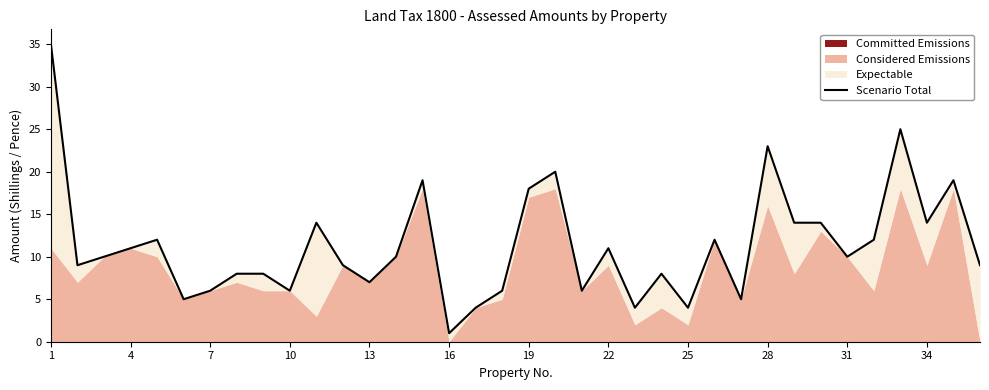

What is the difference between the maximum and second lowest values?

31